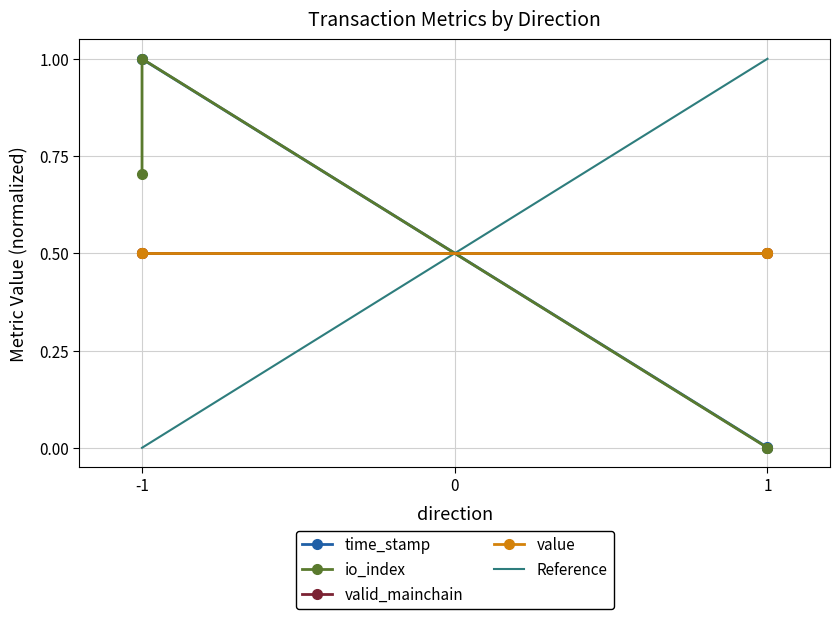

At how many categories does at least one series exceed 0?

3